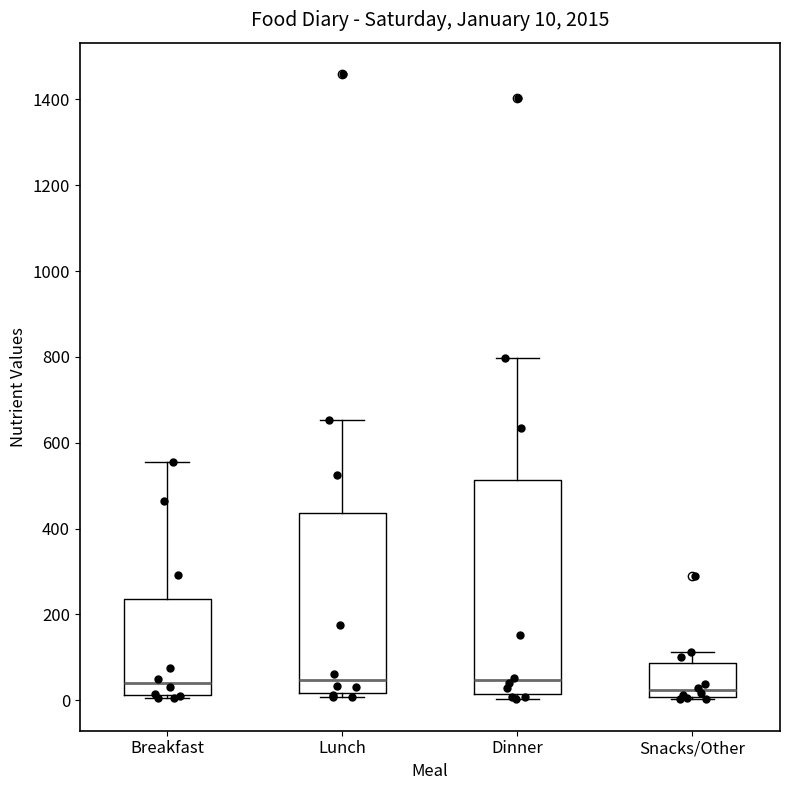

Which box is the tallest, from its lower edge to its upper edge?

Dinner